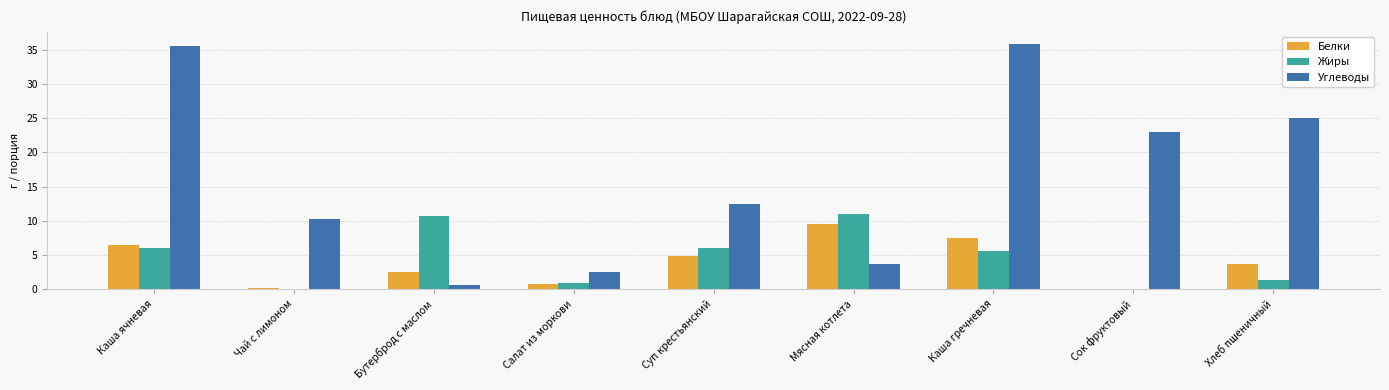

Which category has the highest value in the Белки series?

Мясная котлета